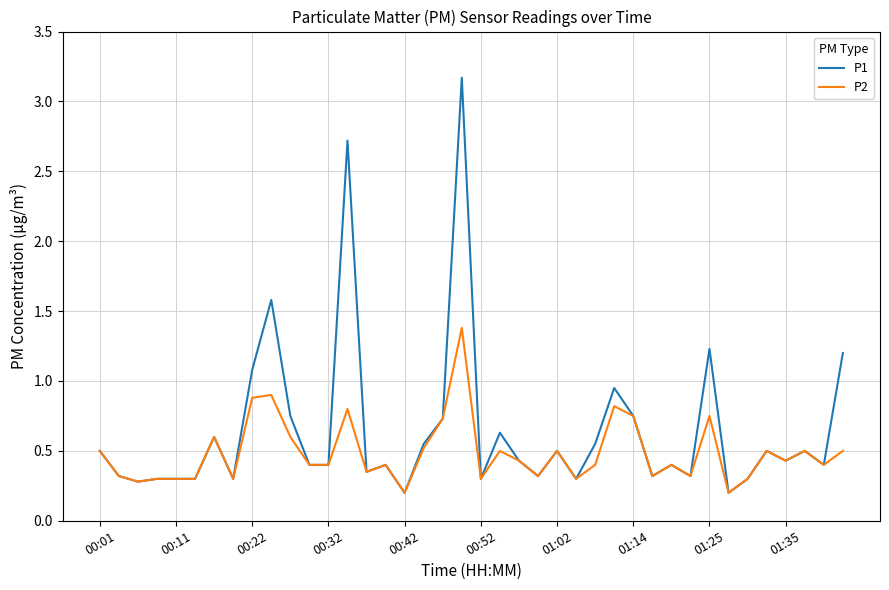

Which series has the largest range (max minus min)?

P1